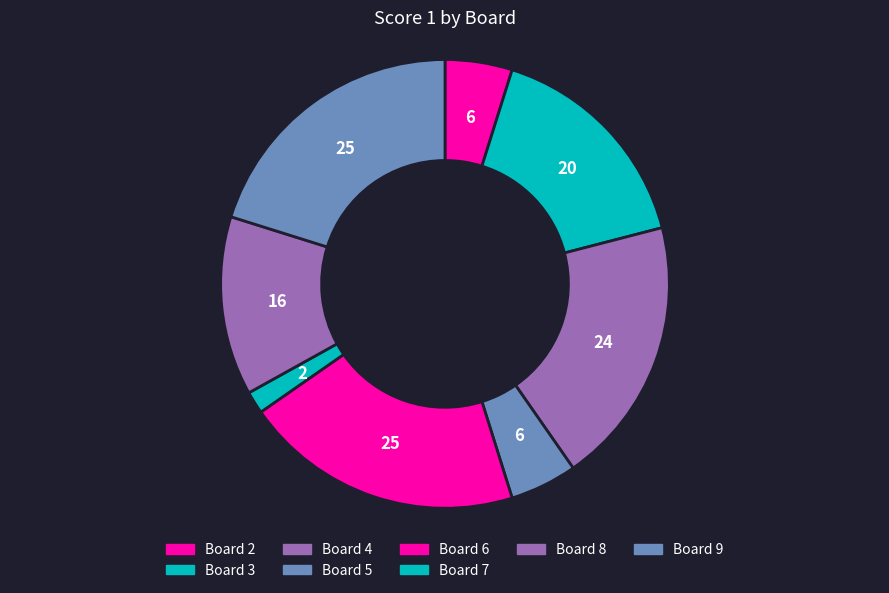

How many slices are in this pie chart?

8